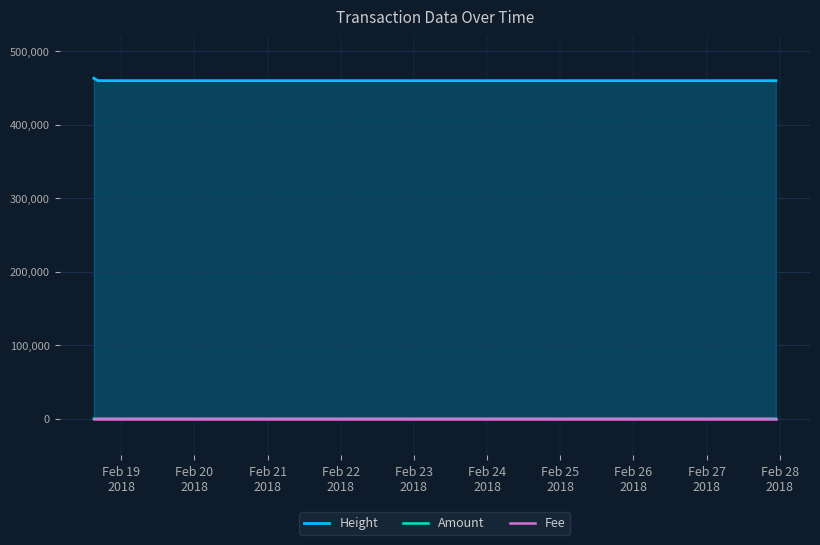

What are all the series names shown in the legend?

Height, Amount, Fee